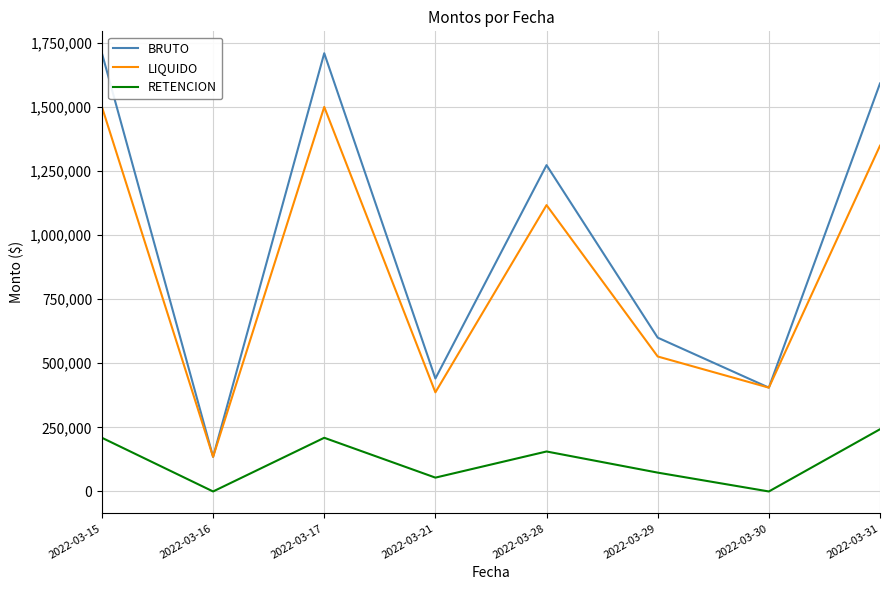

What is the maximum value shown in the chart?

1709402